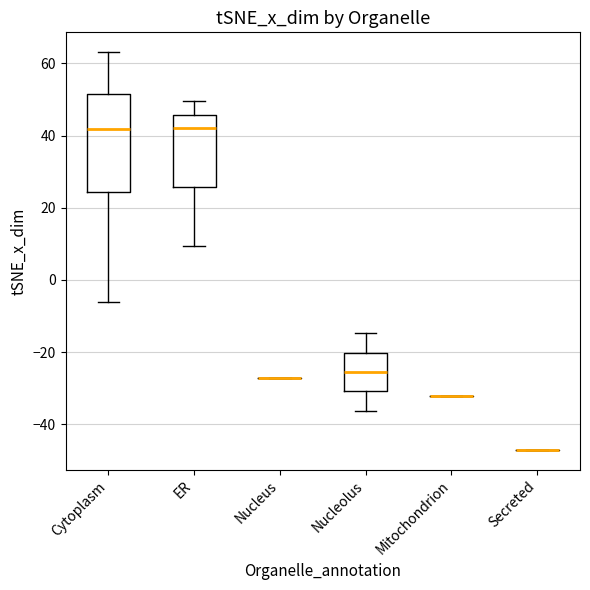

Reading left to right, transcribe this box plot: for each box, give where its median line is, the range the box spans, and where its two whiskers end, as read against the y-axis. The values are not printed on the chart, so give them approximately, as read against the axis.

Cytoplasm: median 42, box 24 to 52, whiskers -6 to 64
ER: median 42, box 26 to 46, whiskers 10 to 50
Nucleus: box collapsed to a line at -28, whiskers -28 to -28
Nucleolus: median -26, box -30 to -20, whiskers -36 to -14
Mitochondrion: box collapsed to a line at -32, whiskers -32 to -32
Secreted: box collapsed to a line at -48, whiskers -48 to -48